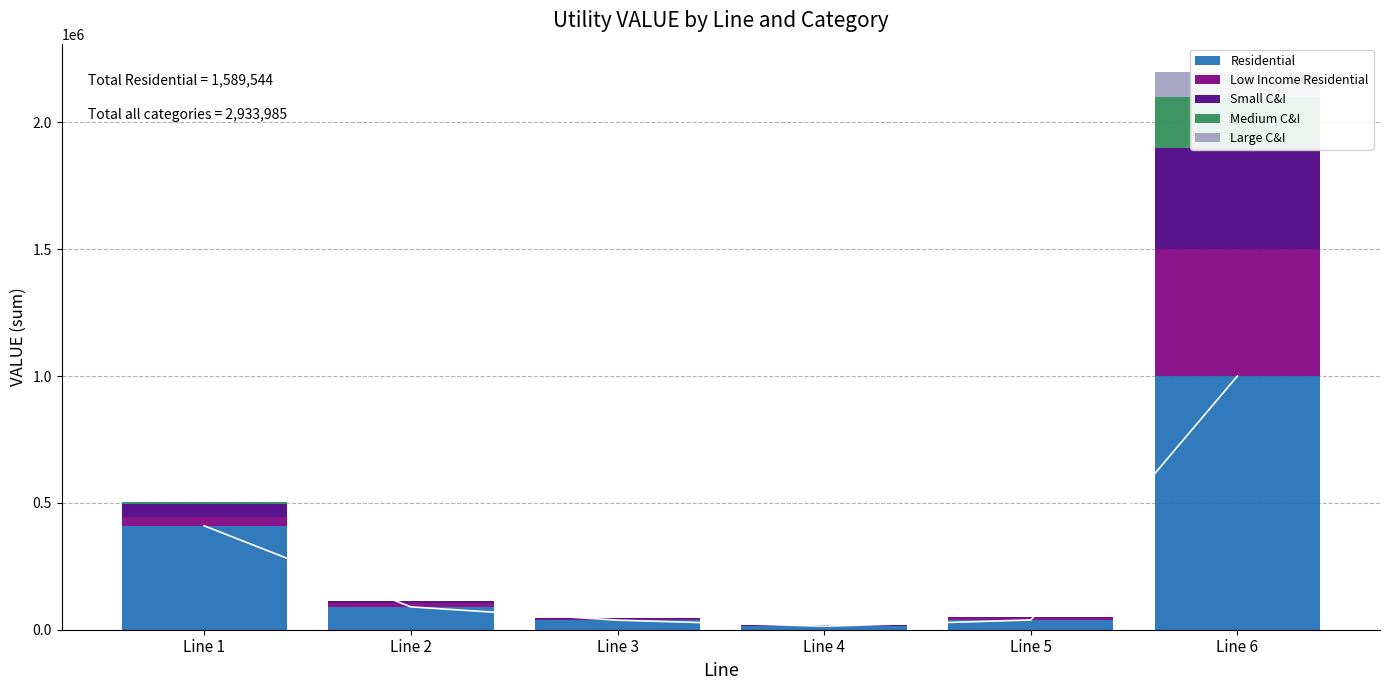

Which label corresponds to the largest value in the chart?

Line 6